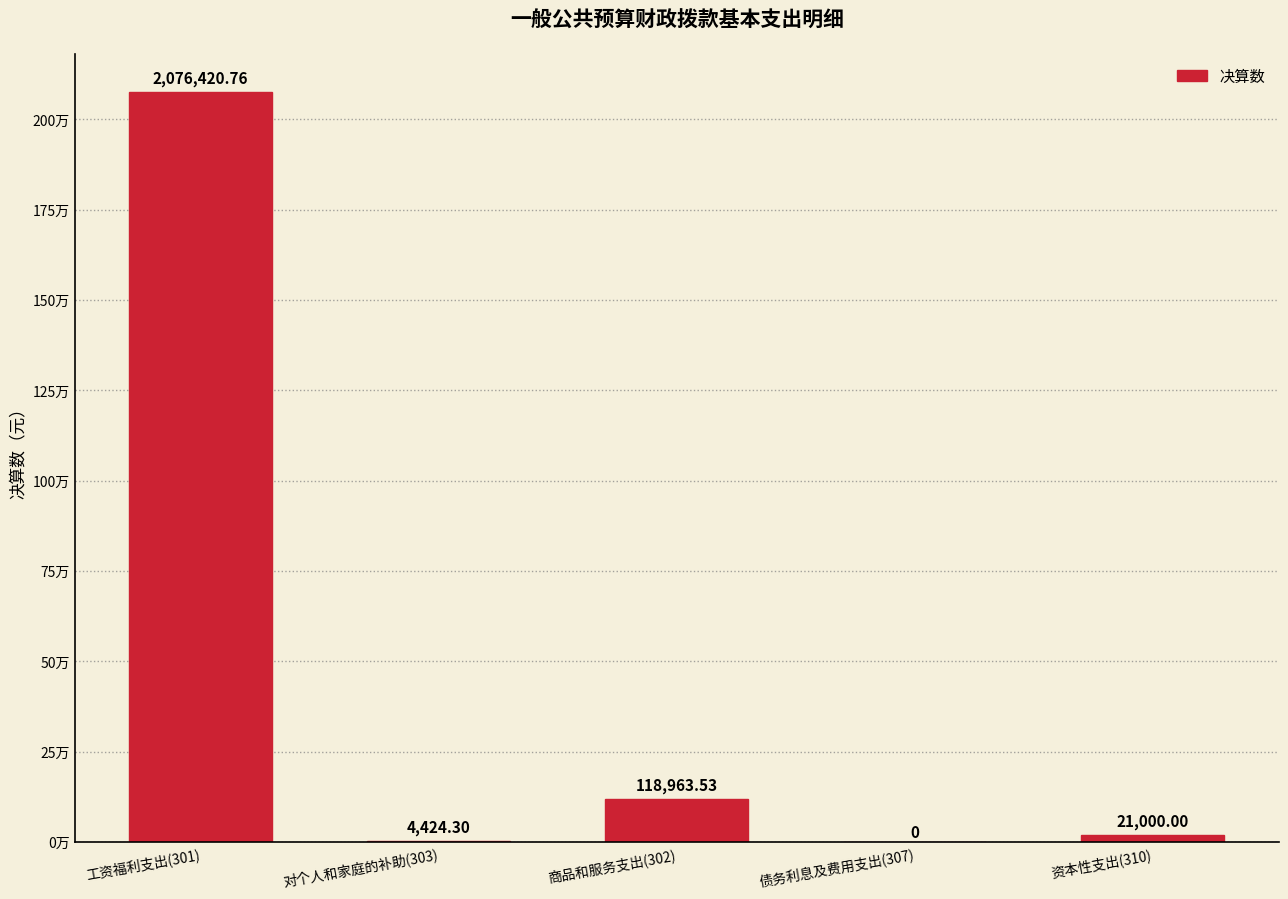

Are the bars horizontal?

No